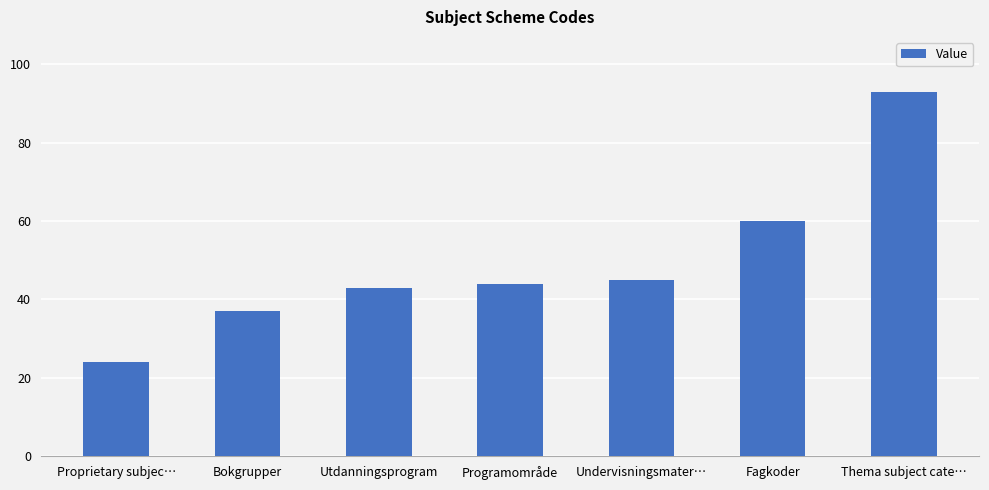

The value at Proprietary subjec… is 24. True or false?

True